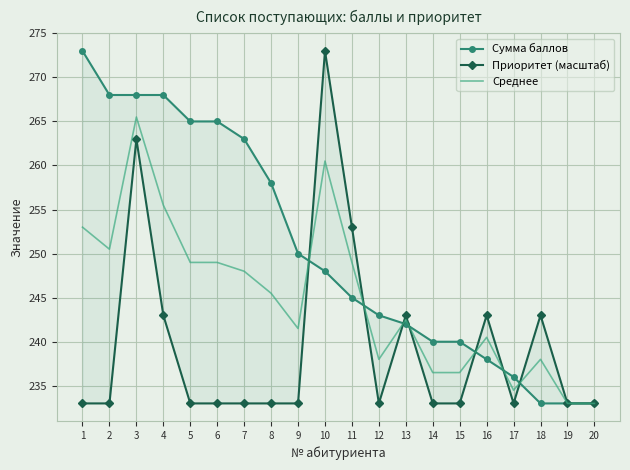

Which series changed the most between 13 and 17?

Приоритет (масштаб)